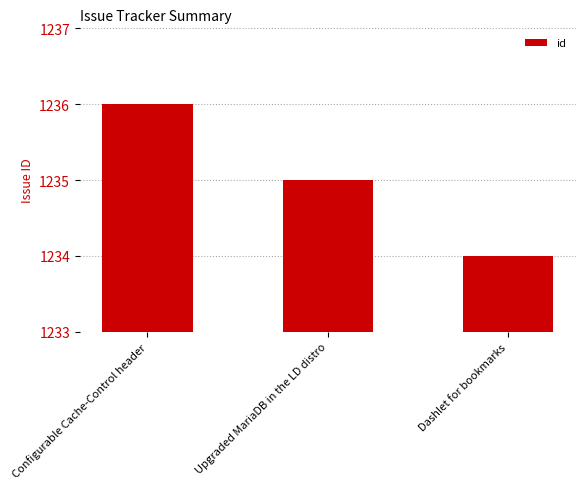

At which label is the value closest to 1235?

Upgraded MariaDB in the LD distro